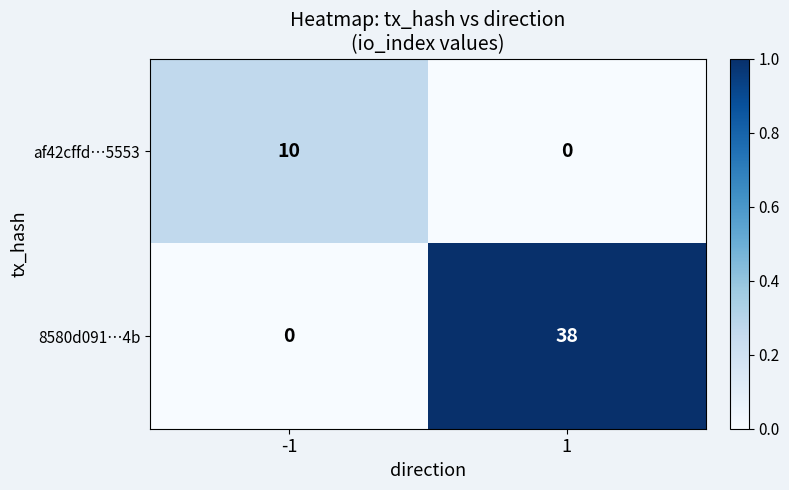

How many data points in 8580d091…4b are less than 38?

1